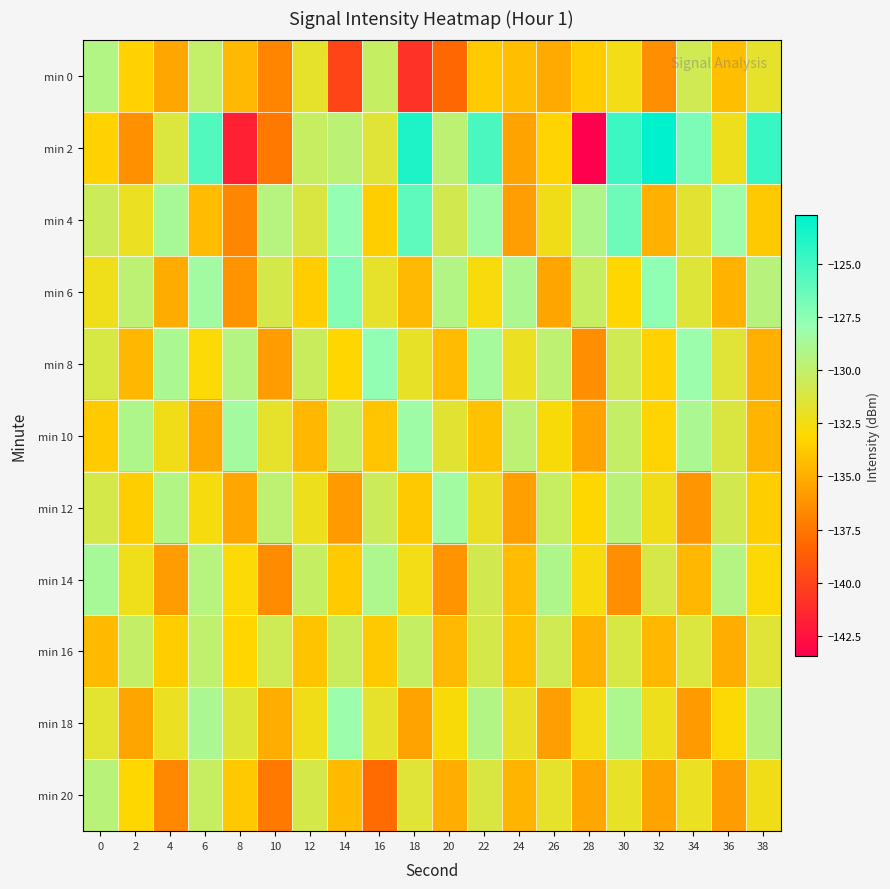

At 36, list the series in order from largest to smallest.

min 4, min 14, min 12, min 10, min 8, min 2, min 18, min 0, min 6, min 16, min 20